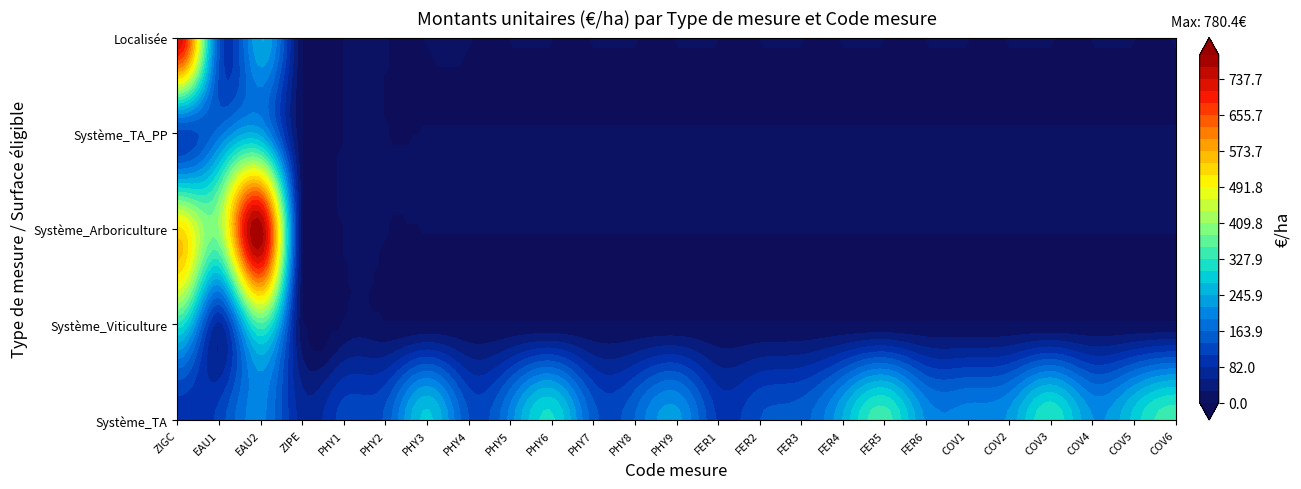

What is the difference between the highest and lowest values at EAU2?

579.1